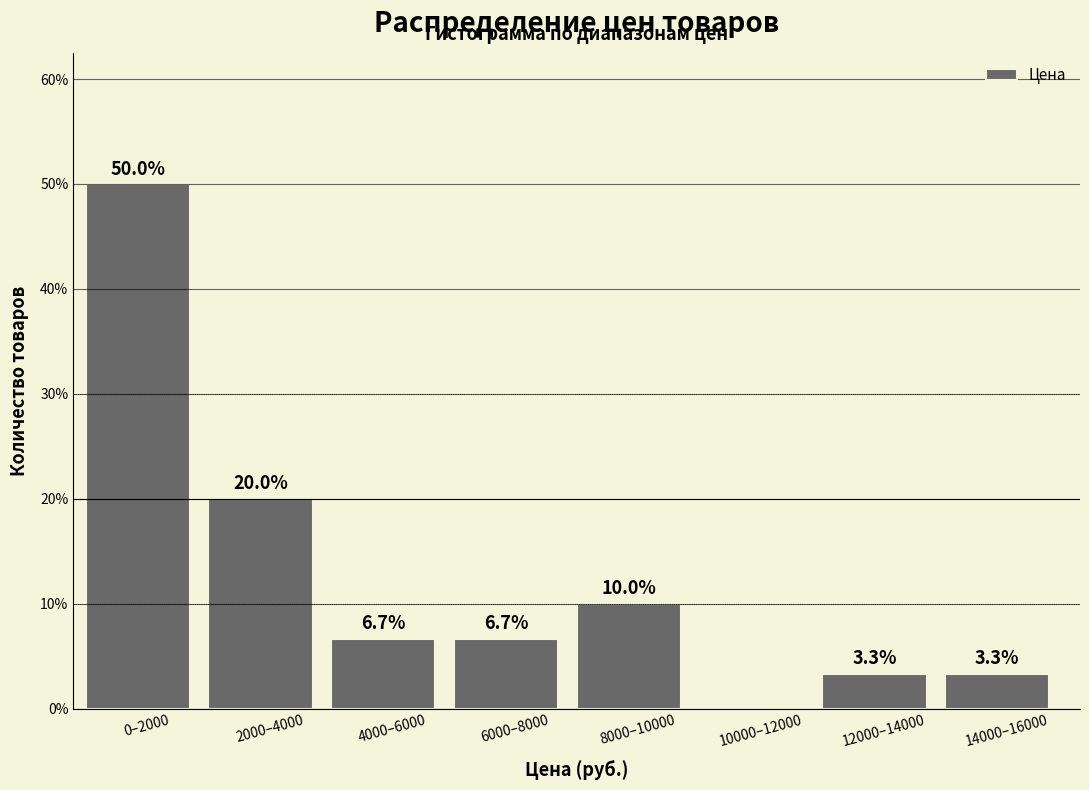

Reading left to right, extract all data points from this chart.

0–2000=50.0	2000–4000=20.0	4000–6000=6.7	6000–8000=6.7	8000–10000=10.0	10000–12000=0.0	12000–14000=3.3	14000–16000=3.3